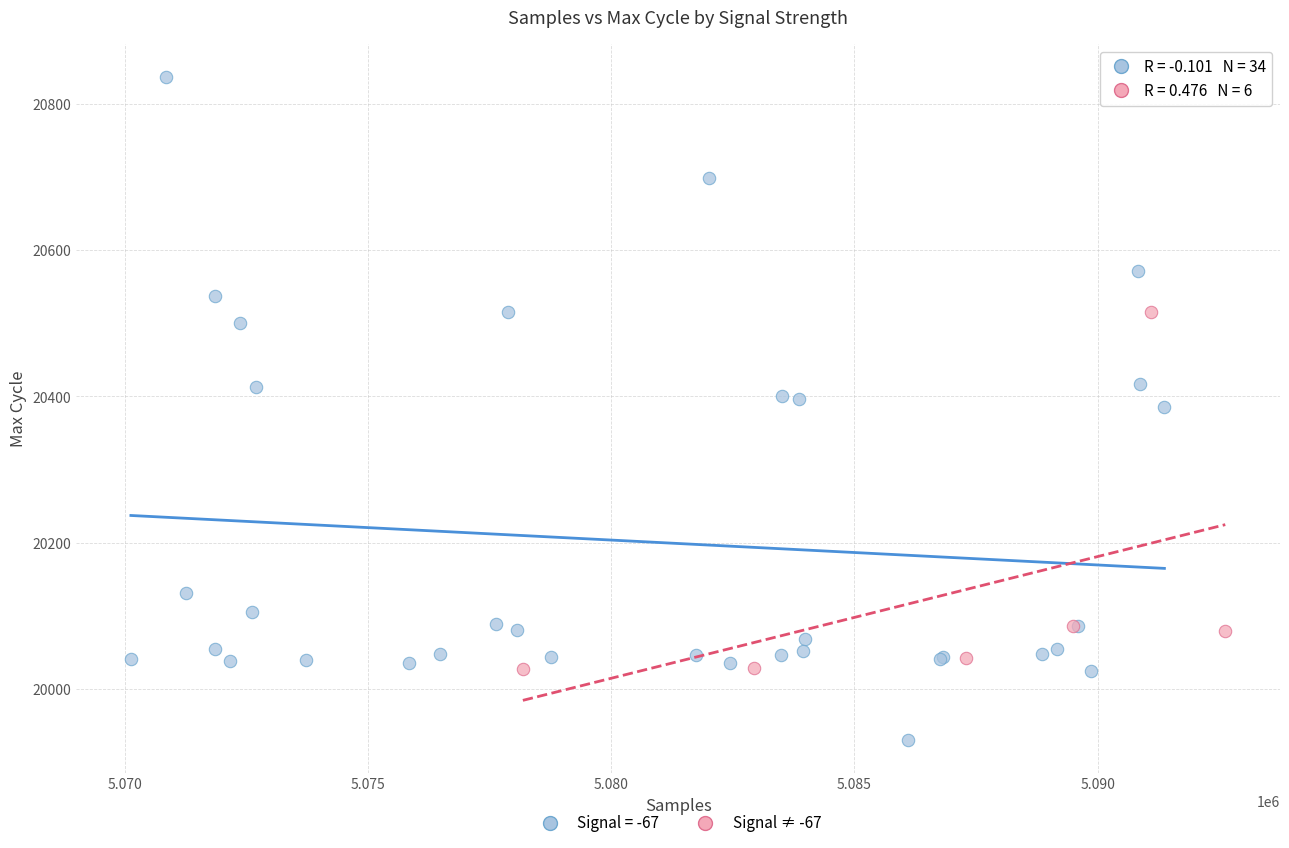

Which series reaches the maximum Y coordinate?

Signal = -67